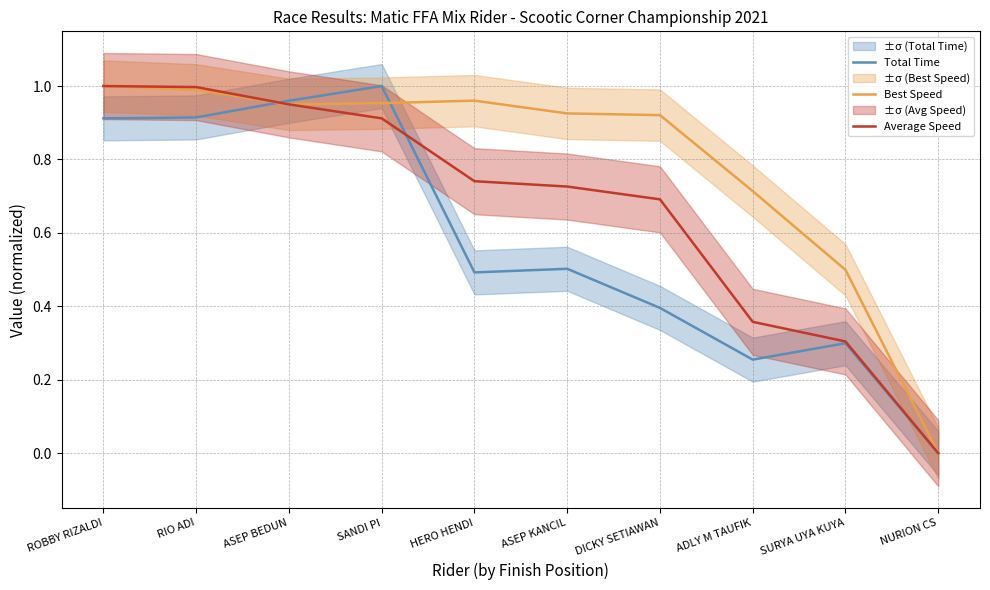

Read the Best Speed value at HERO HENDI.

1.0